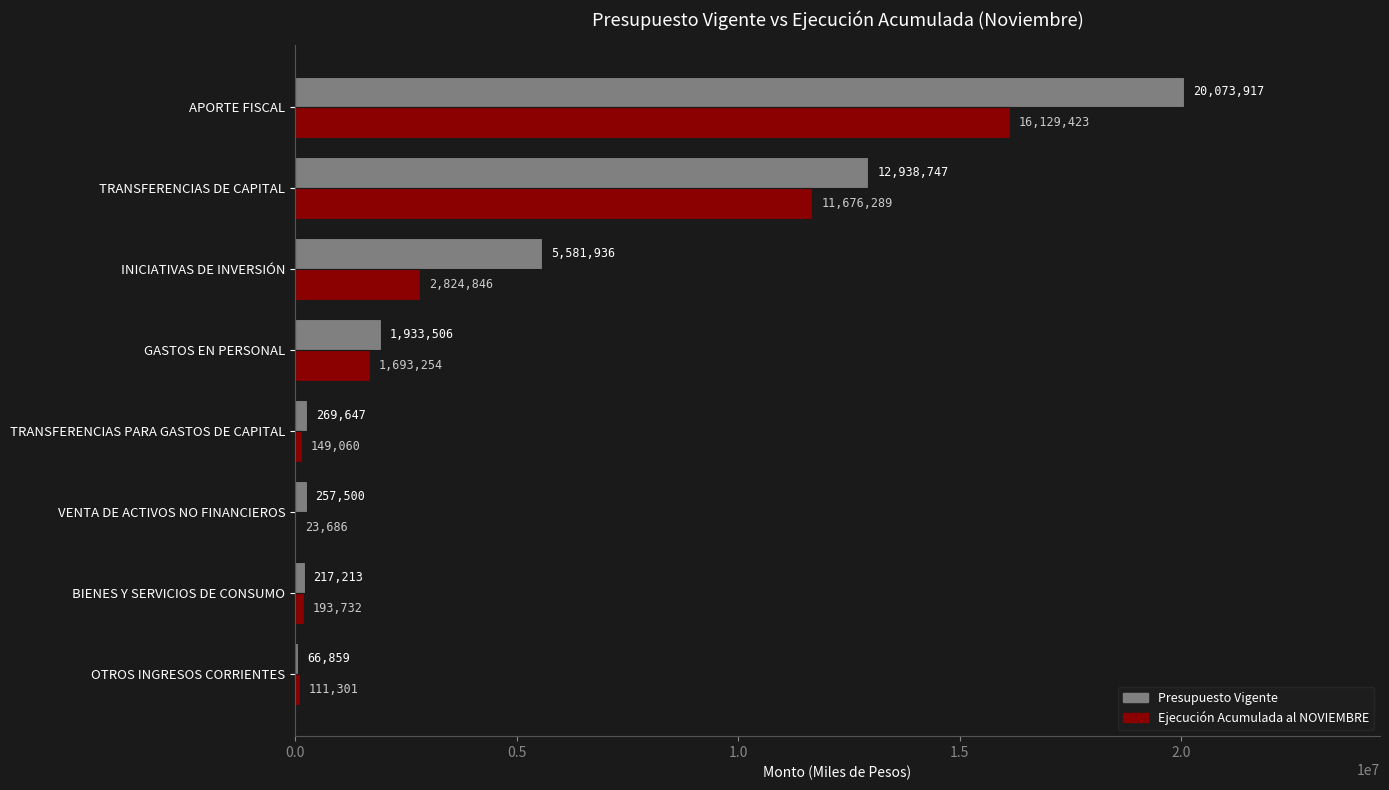

What is the sum of the Ejecución Acumulada al NOVIEMBRE values at GASTOS EN PERSONAL and TRANSFERENCIAS DE CAPITAL?

13369543